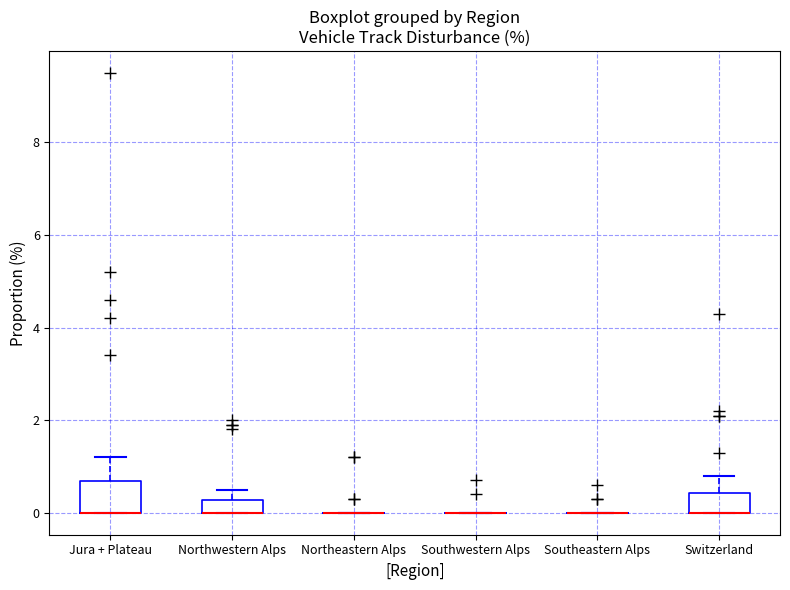

Comparing the boxes themselves (not the whiskers), which one is the tallest?

Jura + Plateau